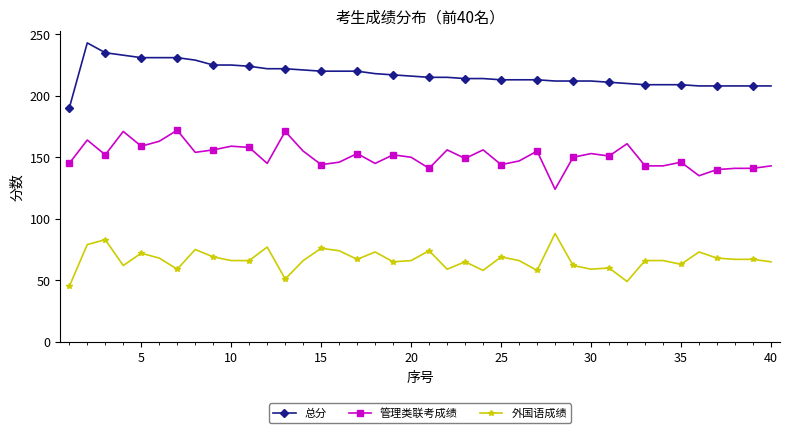

What is the sum of all 总分 values?

8694